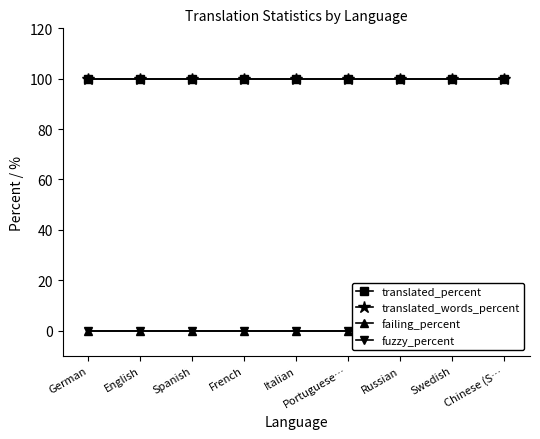

The value of fuzzy_percent at Chinese (S… is 0. True or false?

True